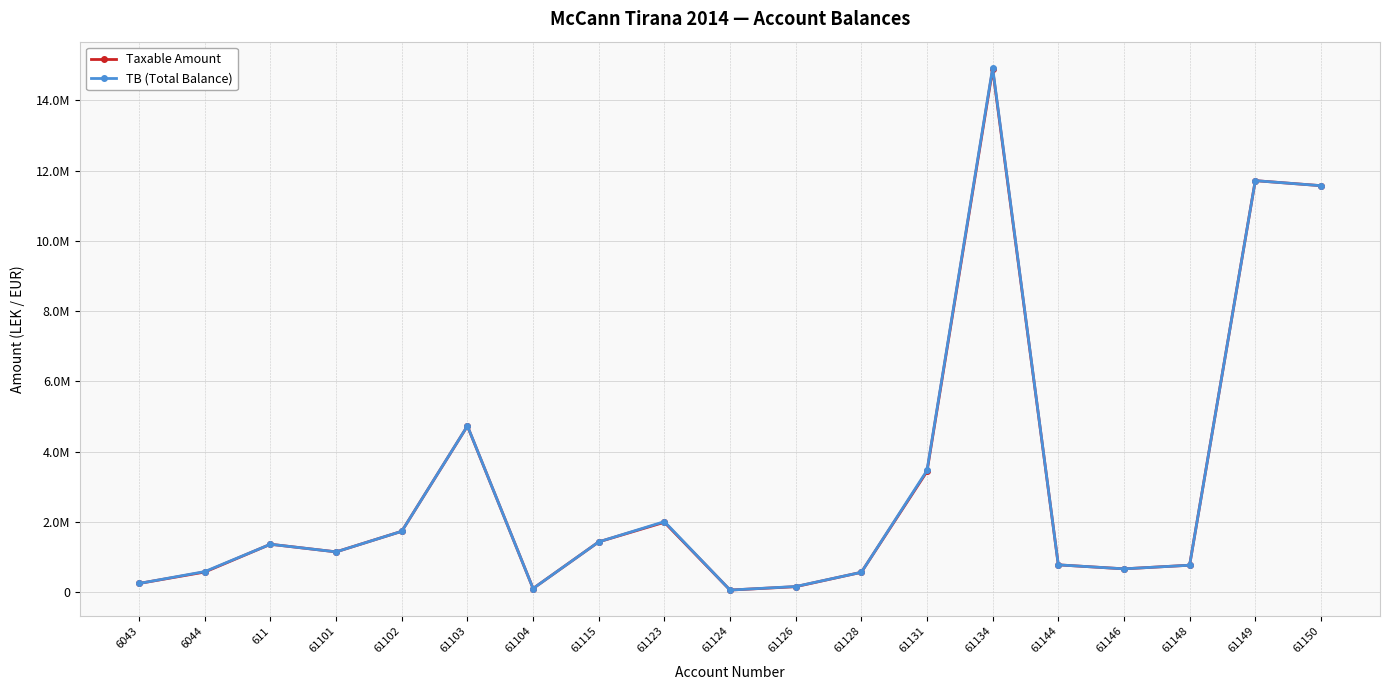

Does the chart have visible grid lines?

Yes